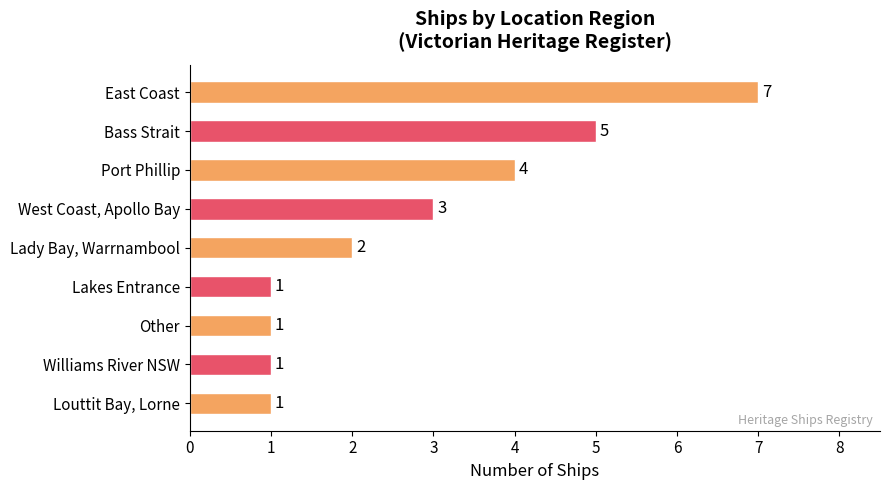

Is it true that the value at Lady Bay, Warrnambool is 3?

False